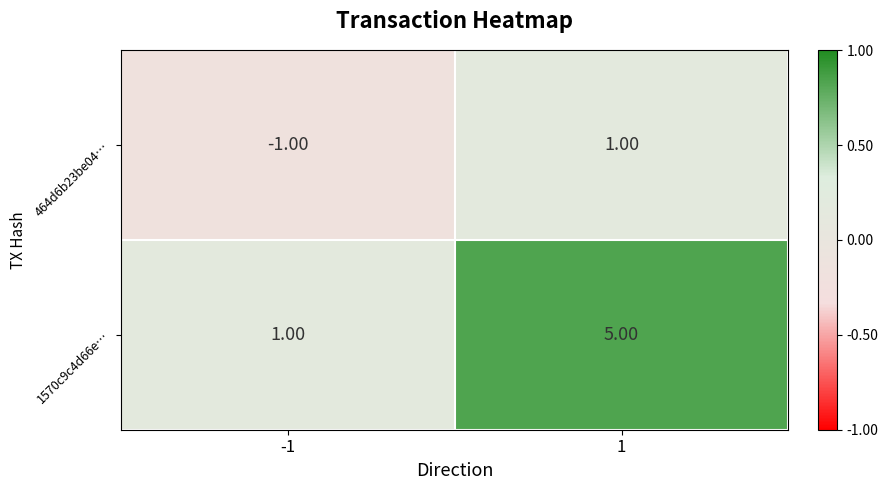

What is the spread (max minus min) of values at 1?

4